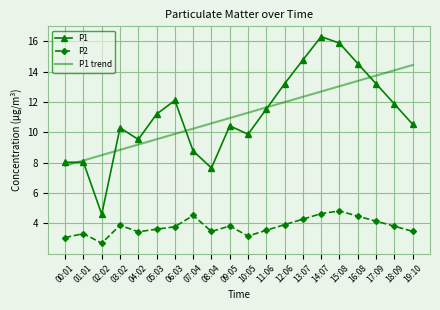

What are all the series names shown in the legend?

P1, P2, P1 trend